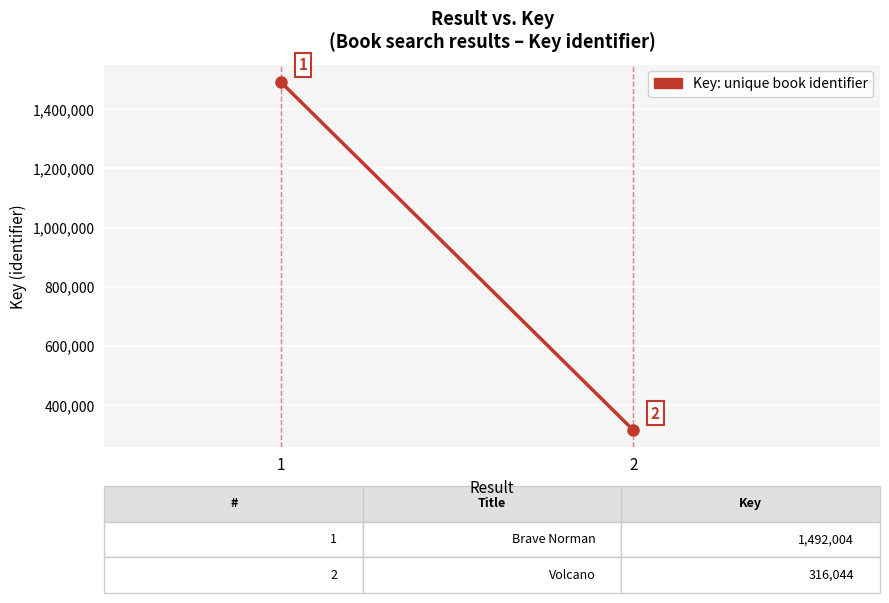

True or false: the data shows 445647 at 1.

False